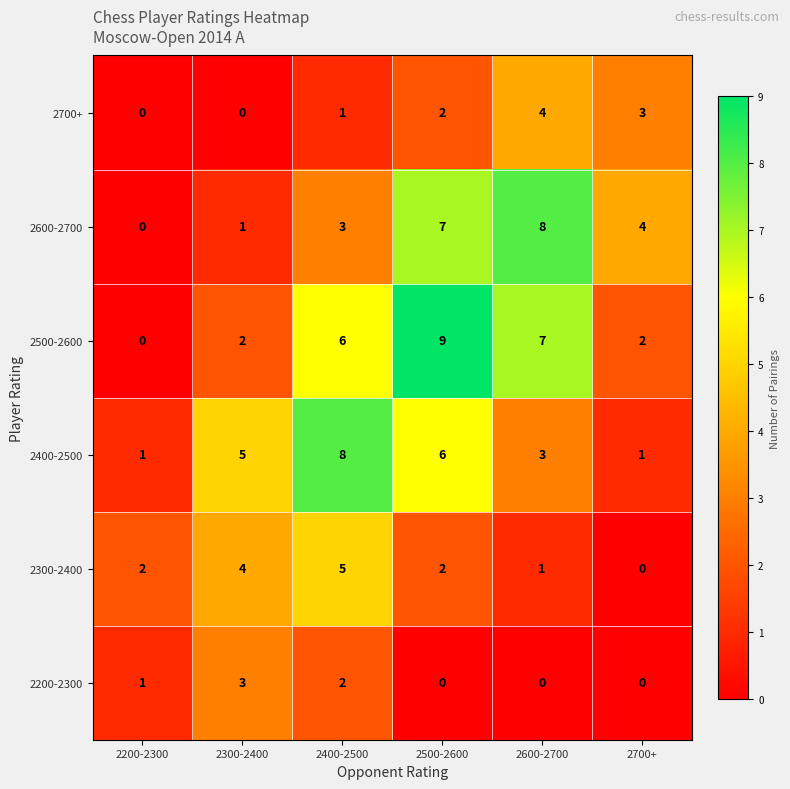

What is the difference between the highest and lowest values at 2500-2600?

9